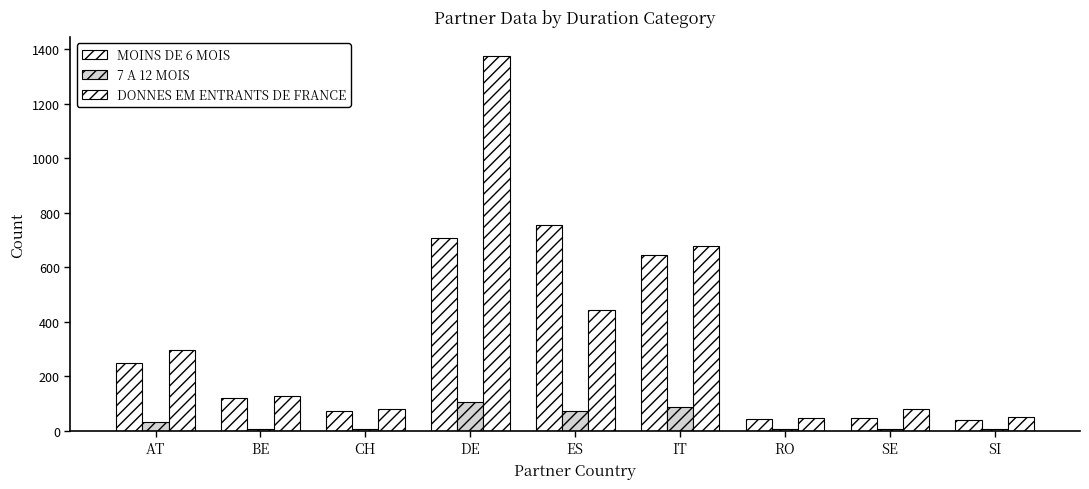

True or false: 7 A 12 MOIS has a value of 9 at AT.

False